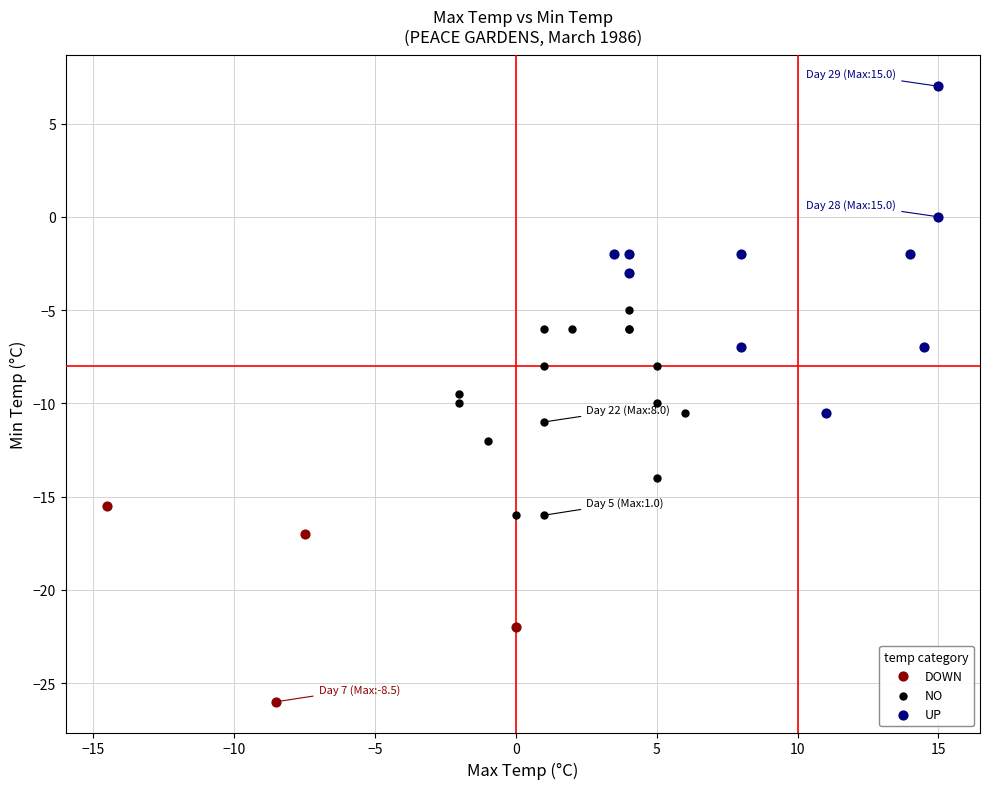

Which series contains the lowest Y value?

DOWN